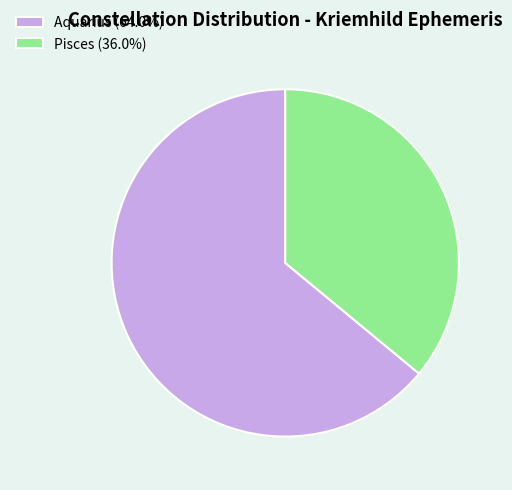

The Pisces slice represents 27% of the pie. True or false?

False